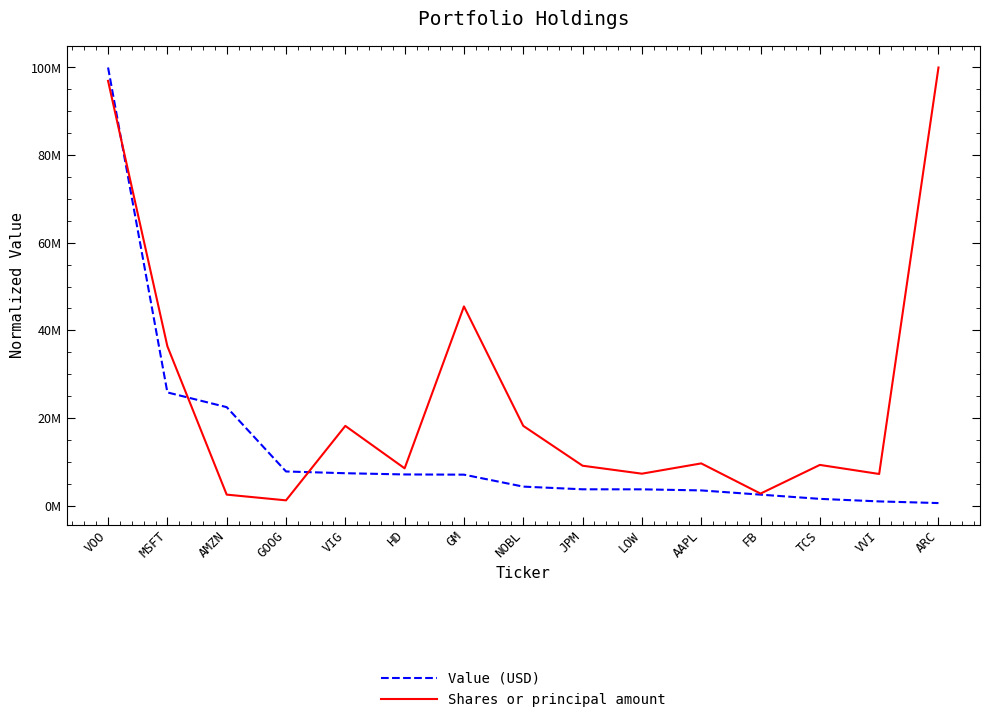

What is the label of the 10th point from the left?

LOW